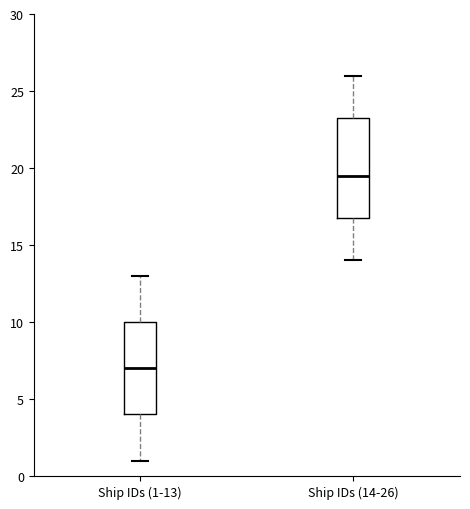

Comparing the boxes themselves (not the whiskers), which one is the tallest?

Ship IDs (14-26)